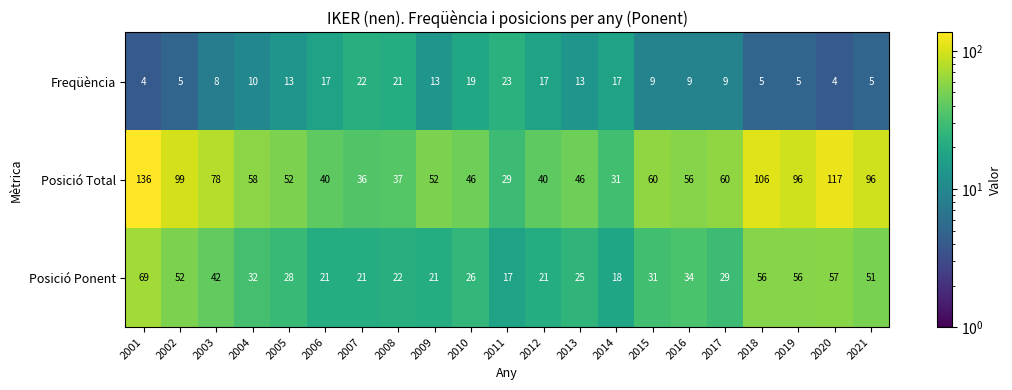

What is the minimum value shown in the chart?

4